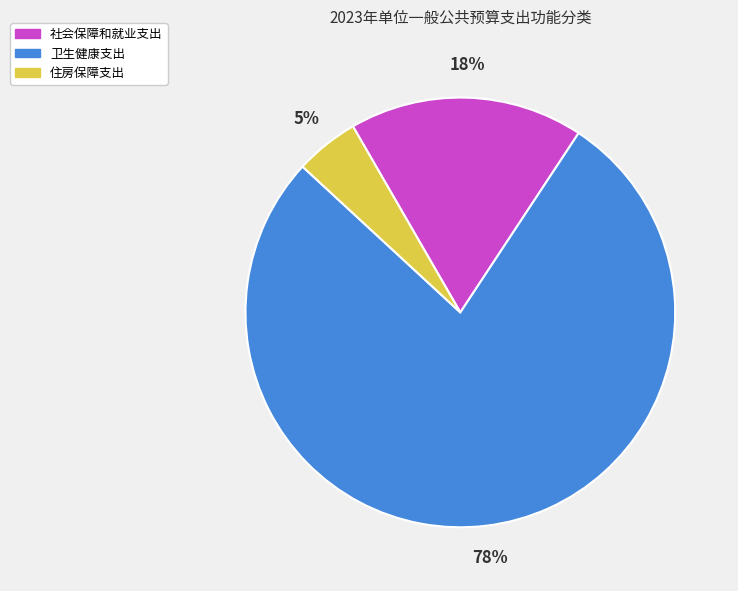

How many slices are in this pie chart?

3